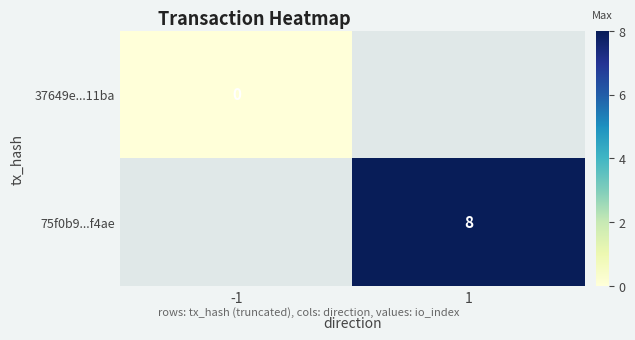

Is it true that 75f0b9...f4ae equals 8 at 1?

True